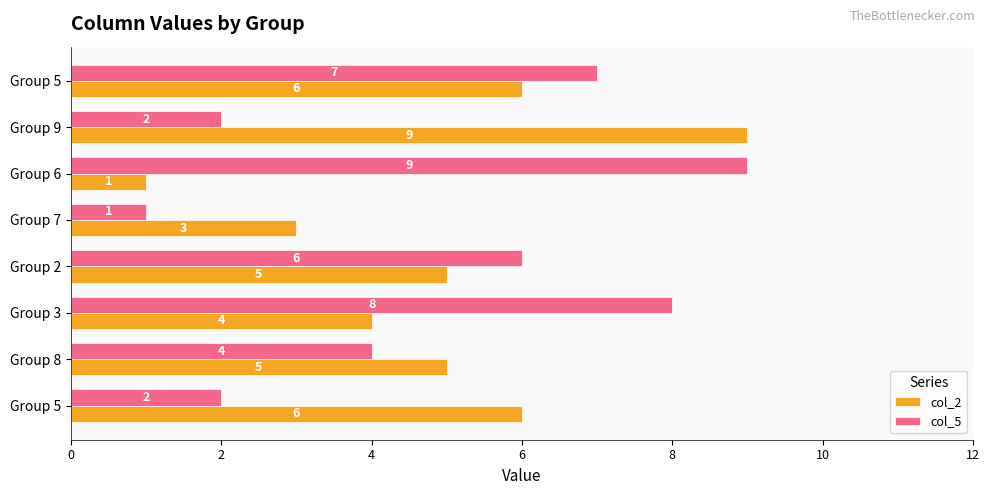

How many values in the col_2 series are below 5?

3